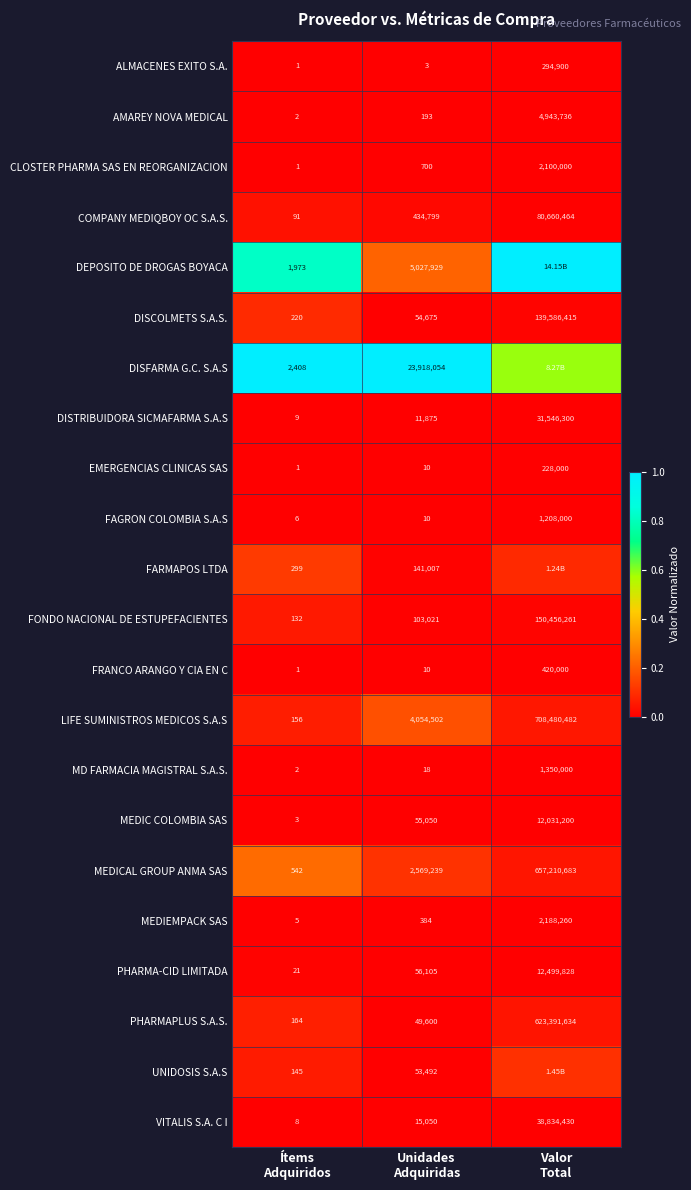

What is the difference between the second highest and minimum values in the MEDICAL GROUP ANMA SAS series?

0.1